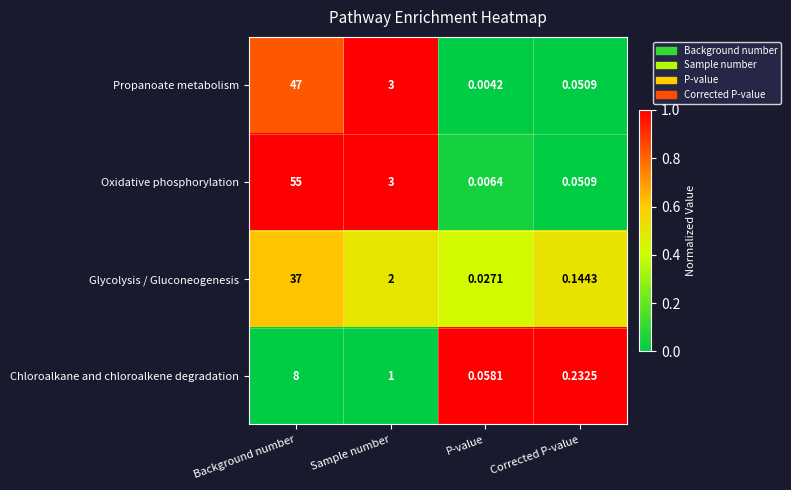

Between Background number and Corrected P-value, which series saw the biggest shift?

Oxidative phosphorylation